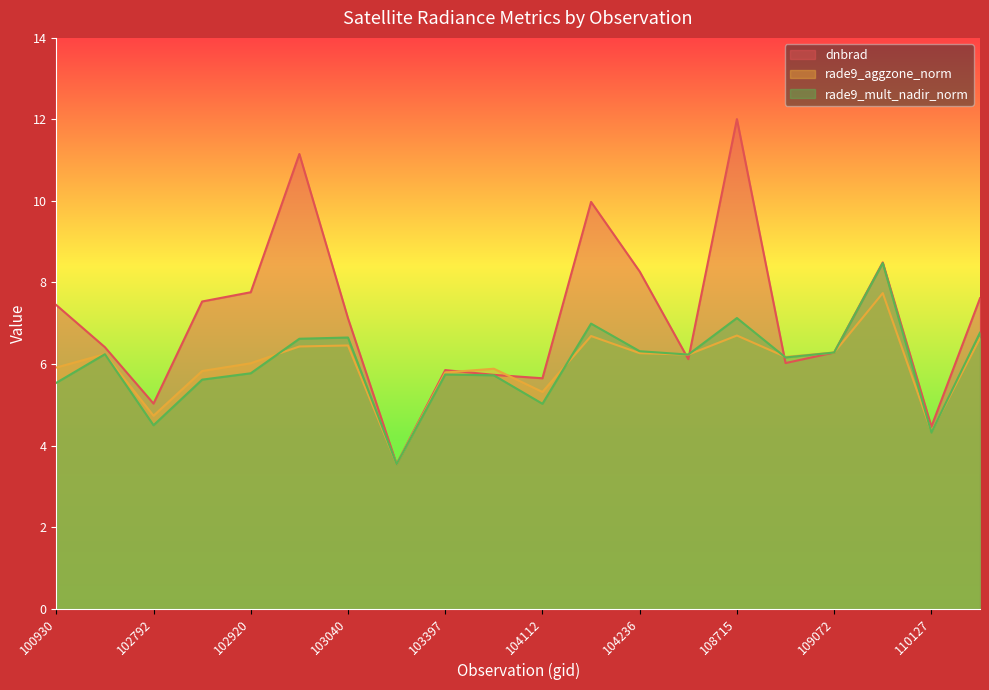

Does the chart display data point markers on the line(s)?

No